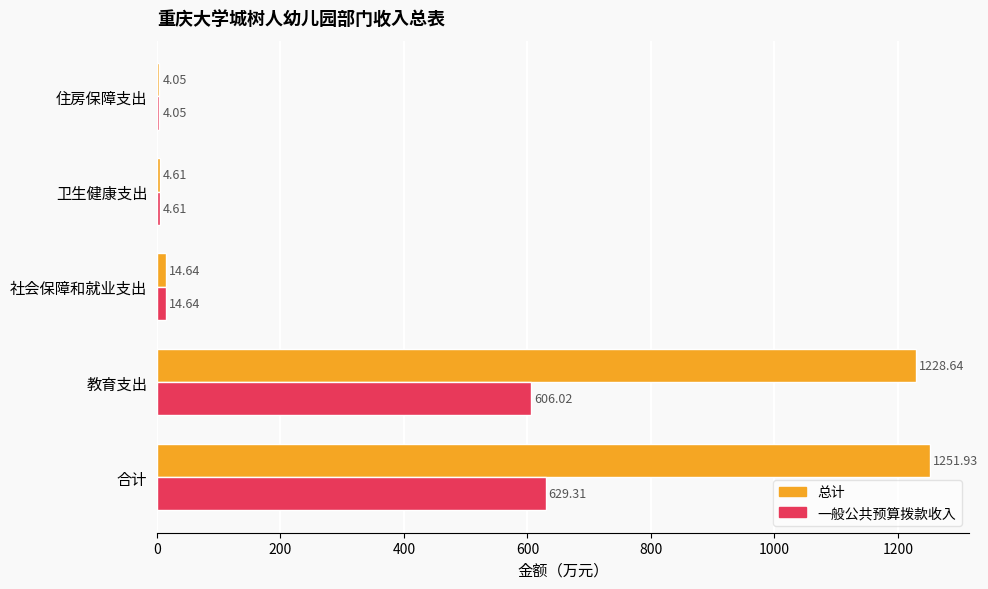

What is the difference between the maximum and minimum values in the 一般公共预算拨款收入 series?

625.3